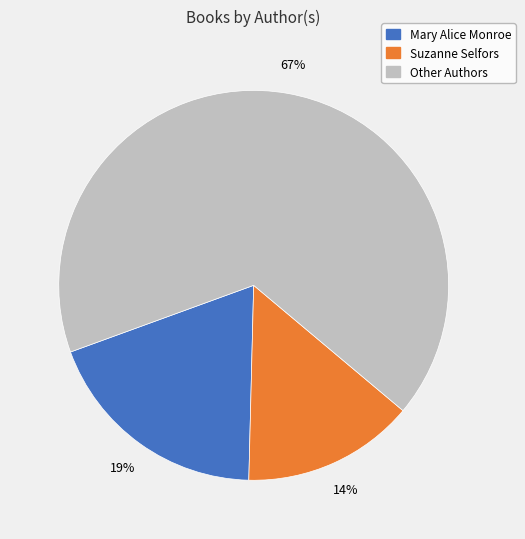

Which slice is the largest?

Other Authors